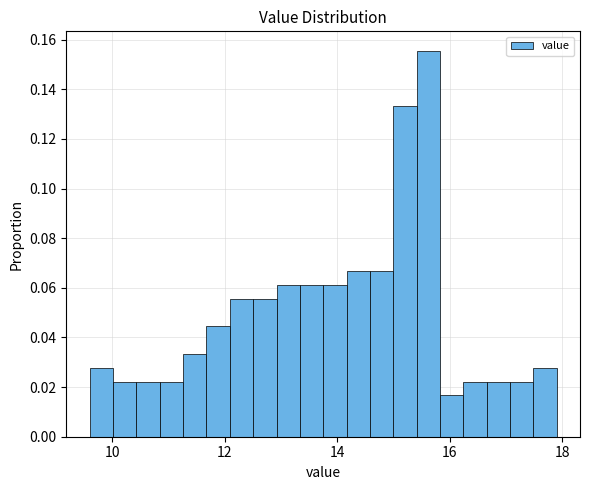

Around what value on the x-axis is the tallest bar? Give the approximate position of its centre, as read against the axis.

15.6